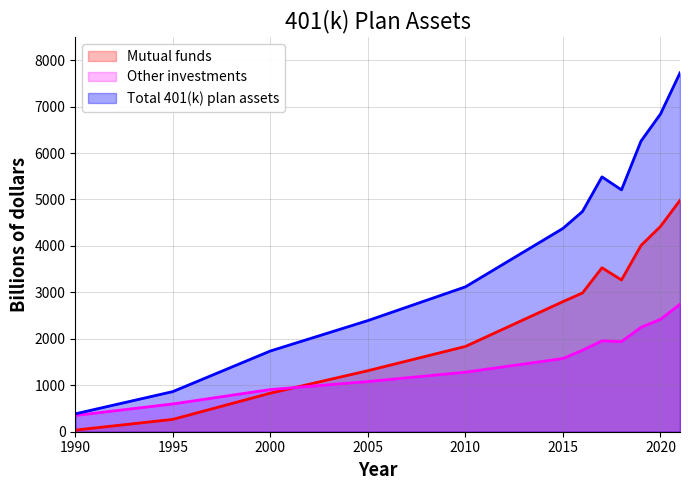

How many distinct data groups are displayed?

3